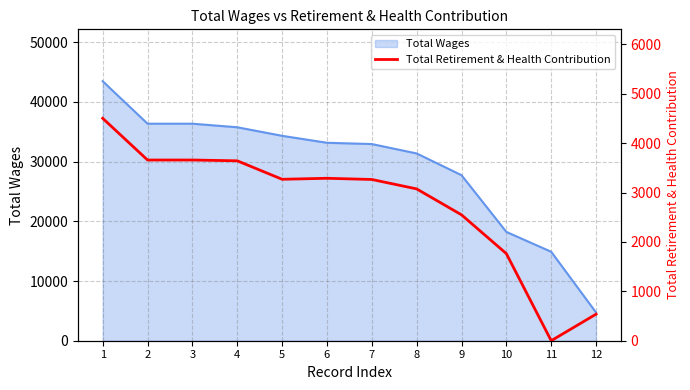

Reading right to left, extract all data points from this chart.

12=538	11=0	10=1764	9=2550	8=3075	7=3266	6=3290	5=3270	4=3644	3=3660	2=3660	1=4505